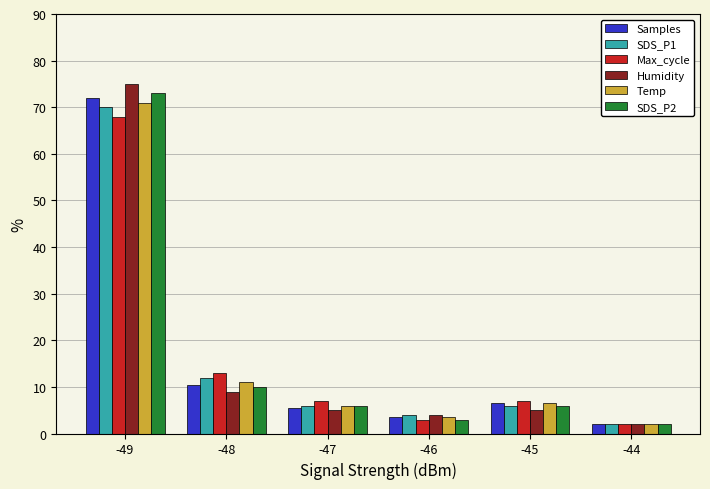

How many bars are there in each group?

6